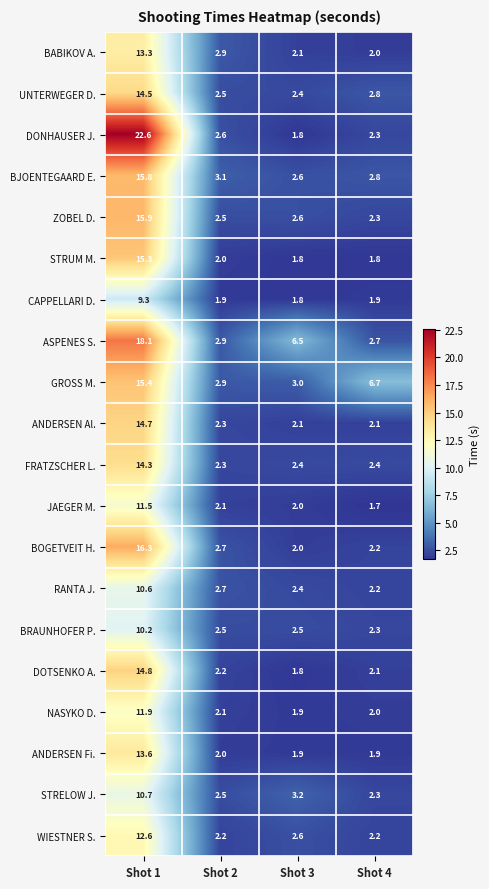

What is the sum of all ZOBEL D. values?

23.3